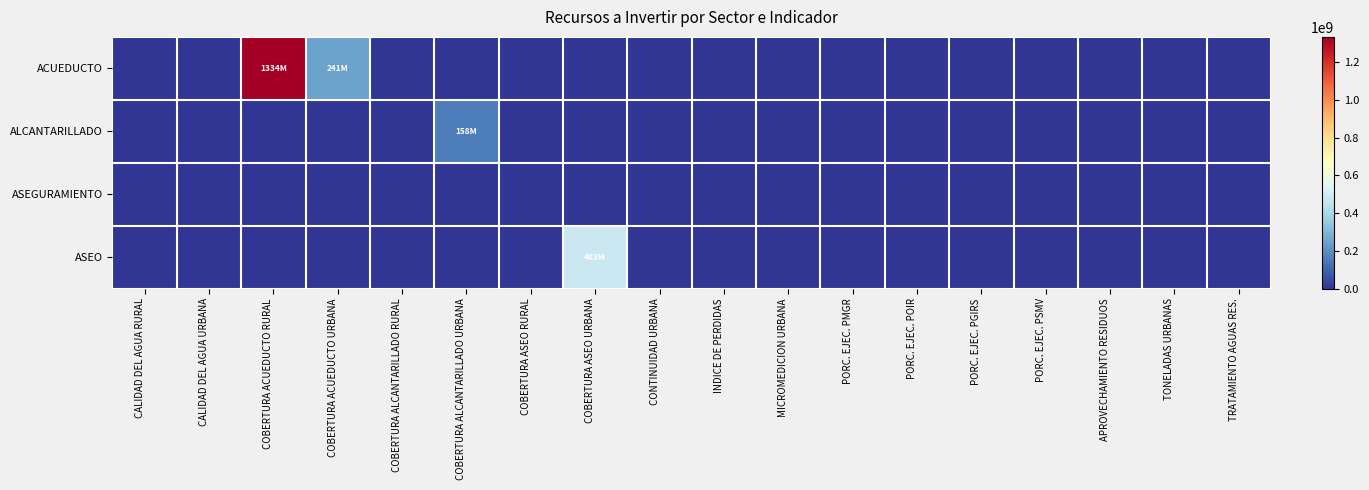

At how many categories does at least one series exceed 781450247?

1